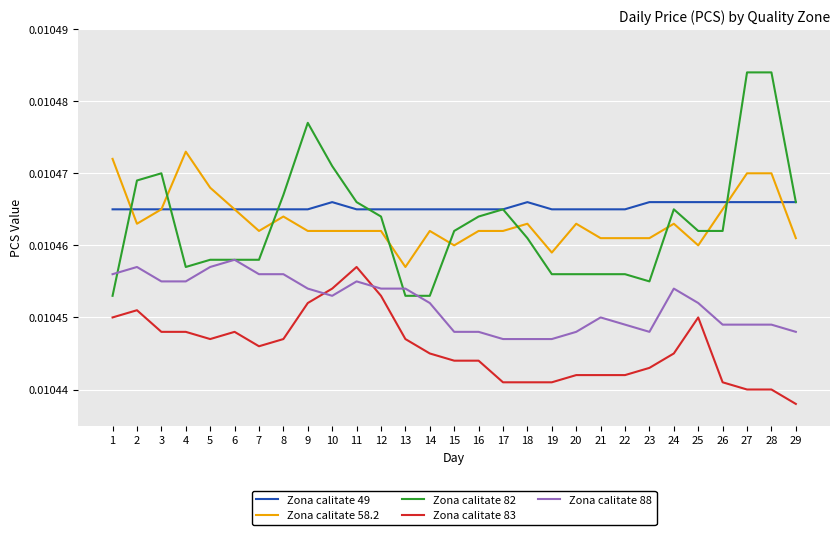

What is the total value across all series at 24?

0.1